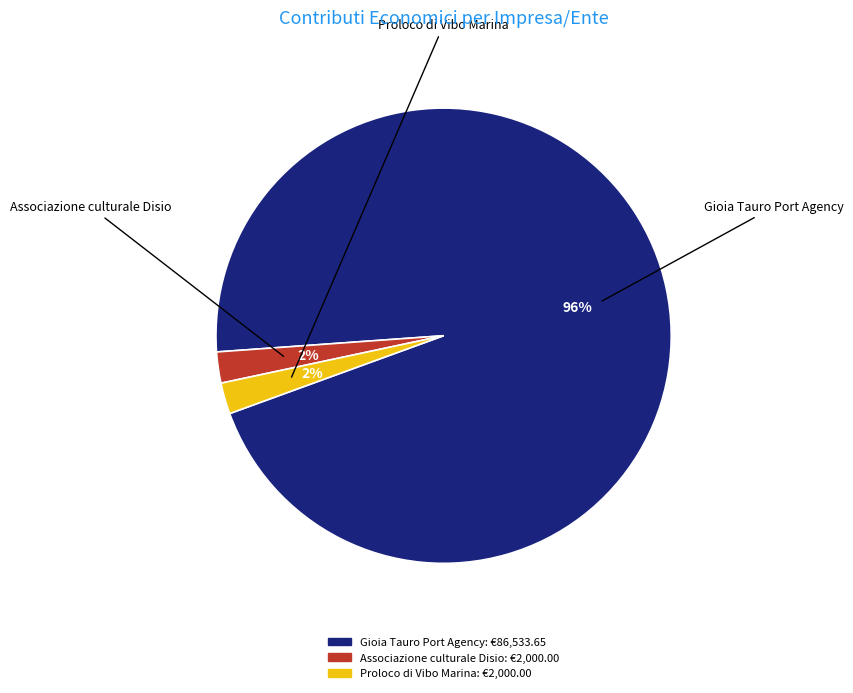

To the nearest percent, what is the average slice percentage?

33%